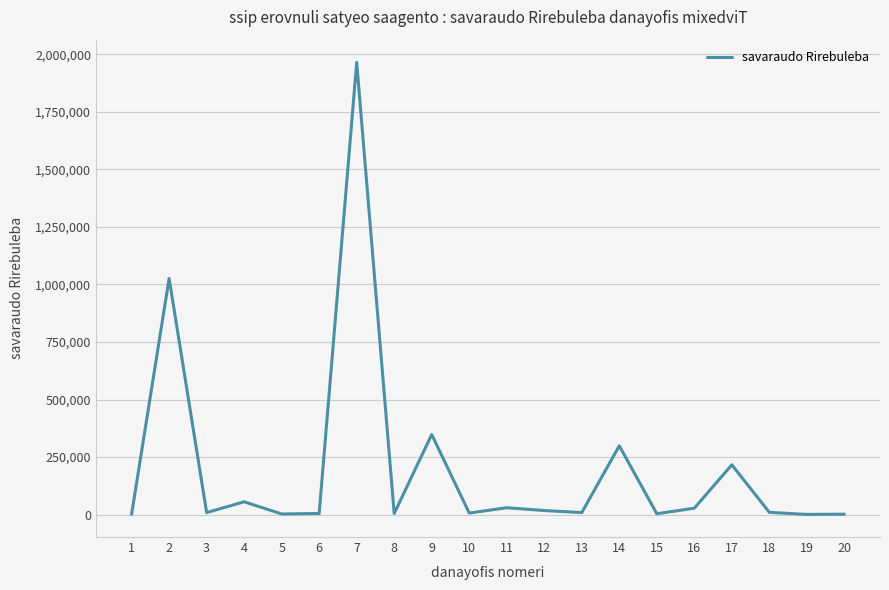

What is the difference between the maximum and minimum values?

1964000